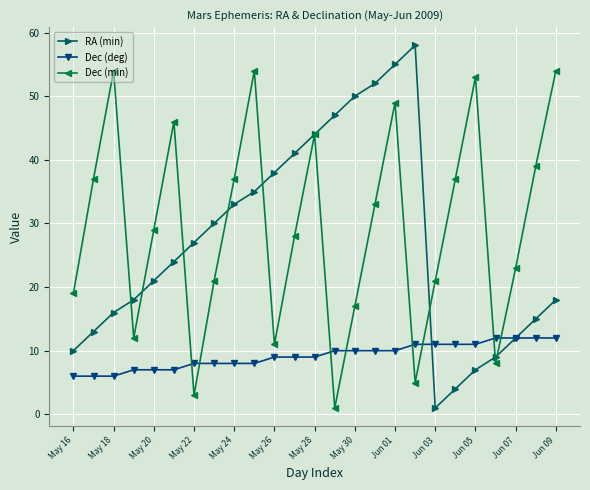

What is the highest value of the Dec (min) series?

54